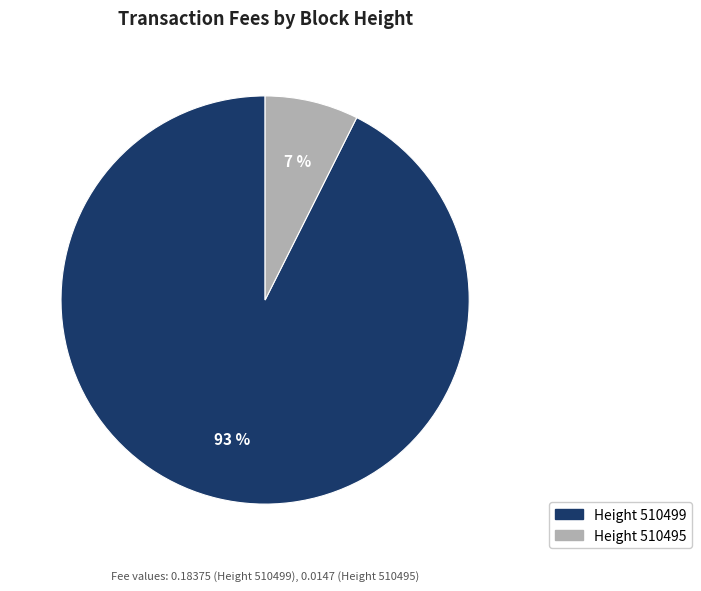

To the nearest percent, what is the average slice percentage?

50%